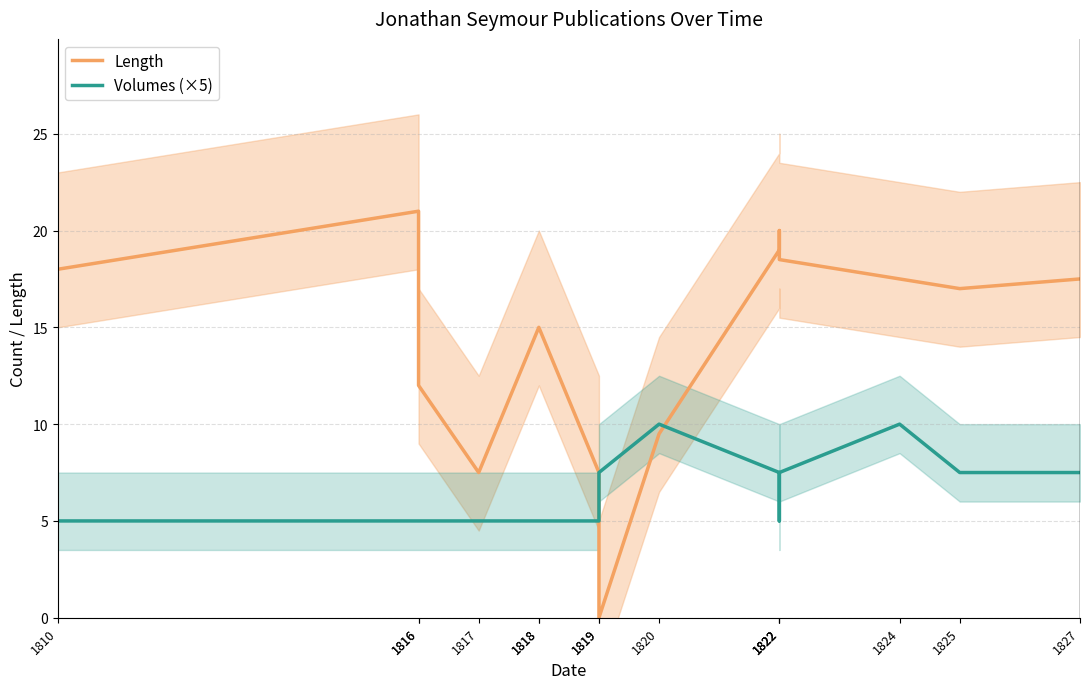

Is the value of Length at 1816 greater than the value of Volumes (×5) at 1819?

Yes